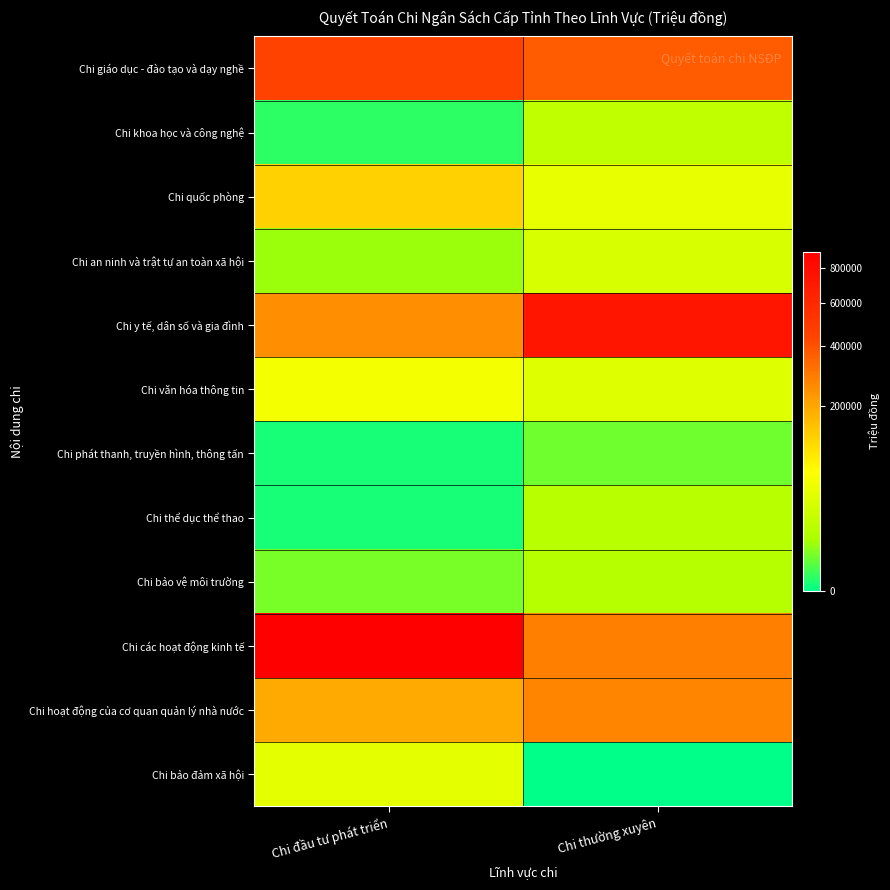

Reading right to left, transcribe all the data shown in this chart.

Chi giáo dục - đào tạo và dạy nghề: Chi thường xuyên=373509.2	Chi đầu tư phát triển=447822.0
Chi khoa học và công nghệ: Chi thường xuyên=17015.2	Chi đầu tư phát triển=277.3
Chi quốc phòng: Chi thường xuyên=44656.8	Chi đầu tư phát triển=122617.0
Chi an ninh và trật tự an toàn xã hội: Chi thường xuyên=31143.3	Chi đầu tư phát triển=6471.3
Chi y tế, dân số và gia đình: Chi thường xuyên=735127.5	Chi đầu tư phát triển=249644.1
Chi văn hóa thông tin: Chi thường xuyên=36049.6	Chi đầu tư phát triển=55678.4
Chi phát thanh, truyền hình, thông tấn: Chi thường xuyên=2834.2	Chi đầu tư phát triển=68.6
Chi thể dục thể thao: Chi thường xuyên=13793.8	Chi đầu tư phát triển=54.0
Chi bảo vệ môi trường: Chi thường xuyên=12687.1	Chi đầu tư phát triển=3560.4
Chi các hoạt động kinh tế: Chi thường xuyên=283783.8	Chi đầu tư phát triển=906570.2
Chi hoạt động của cơ quan quản lý nhà nước: Chi thường xuyên=267288.2	Chi đầu tư phát triển=191656.0
Chi bảo đảm xã hội: Chi thường xuyên=0.0	Chi đầu tư phát triển=39645.3